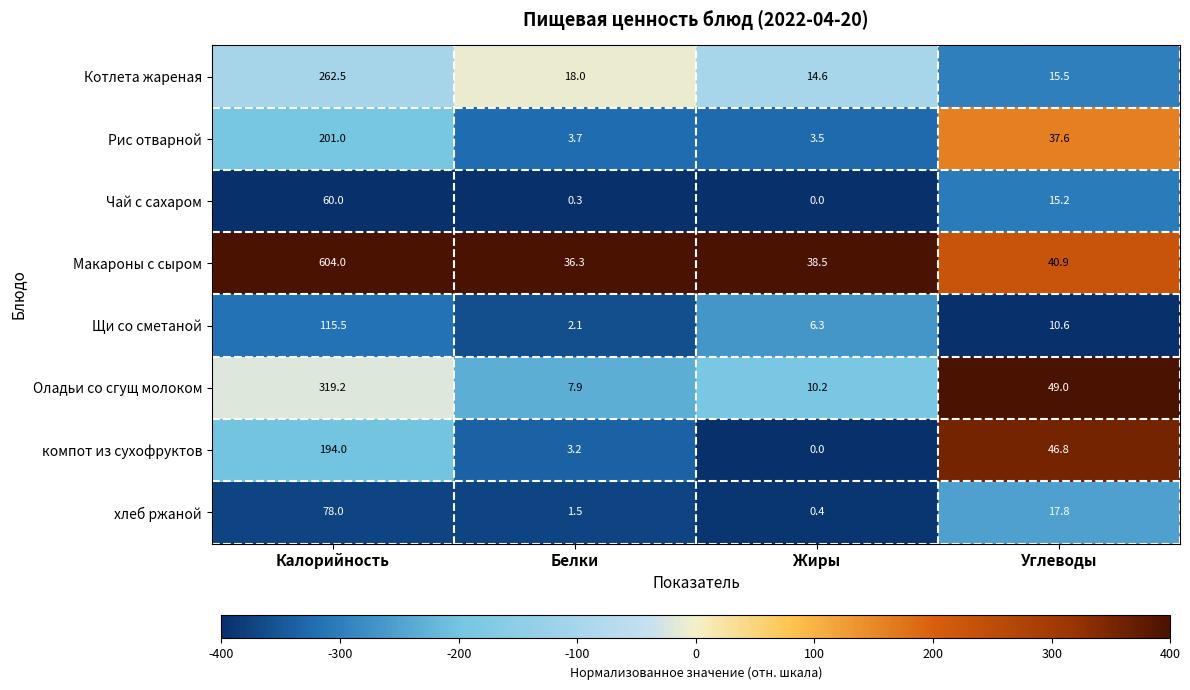

Rank the series by their maximum value, from lowest to highest.

Чай с сахаром, хлеб ржаной, Щи со сметаной, компот из сухофруктов, Рис отварной, Котлета жареная, Оладьи со сгущ молоком, Макароны с сыром